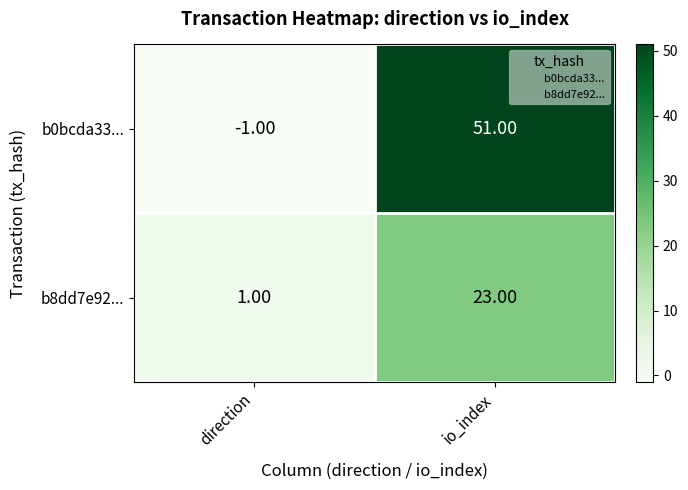

What is the sum of the b8dd7e92... values at io_index and direction?

24